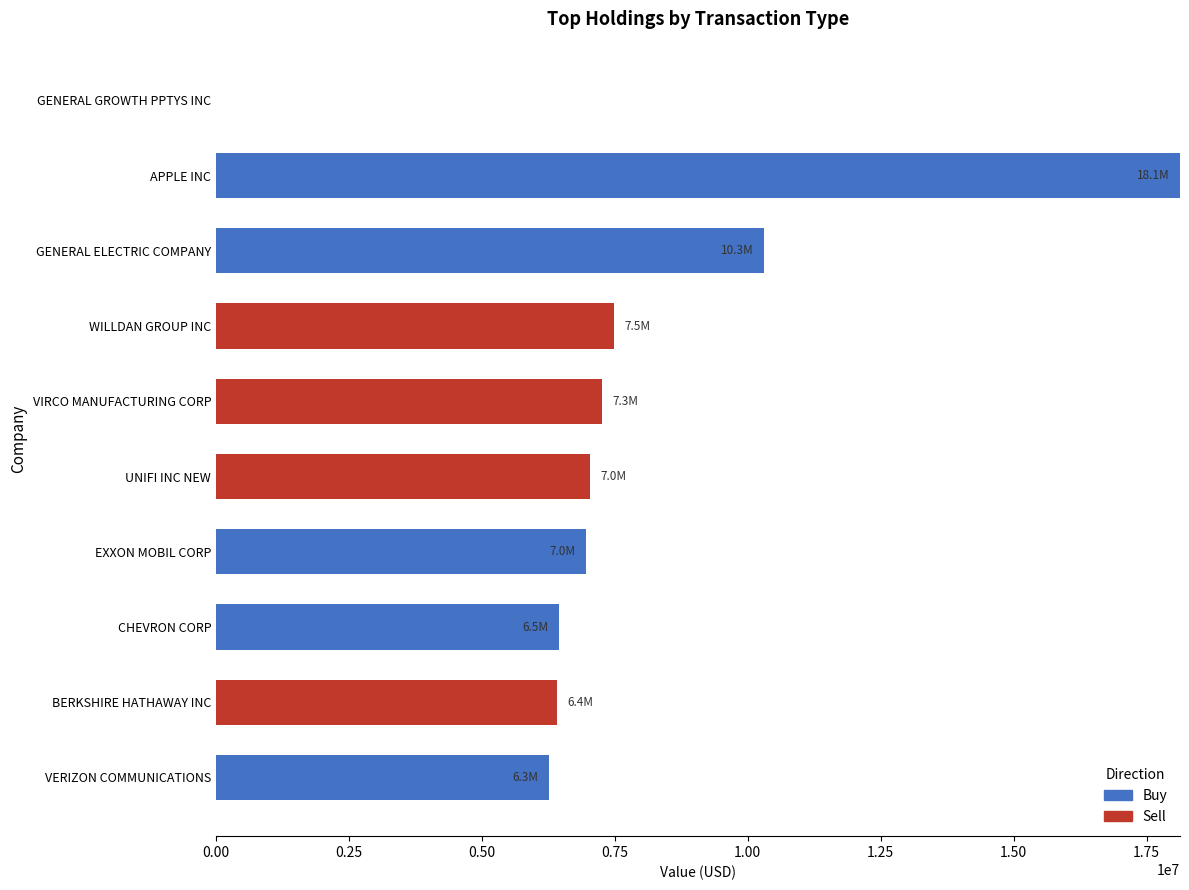

What is the maximum value for Buy?

18128000